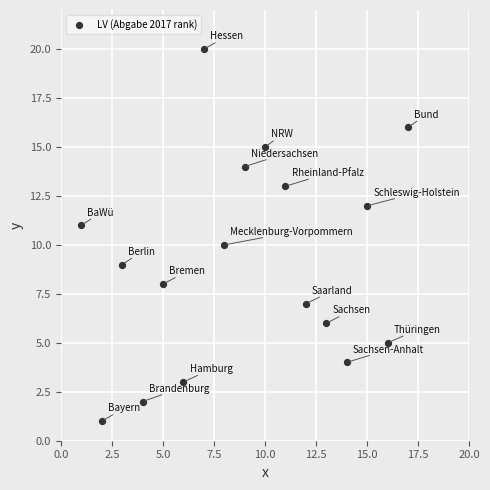

What is the range of X values (max minus min)?

16